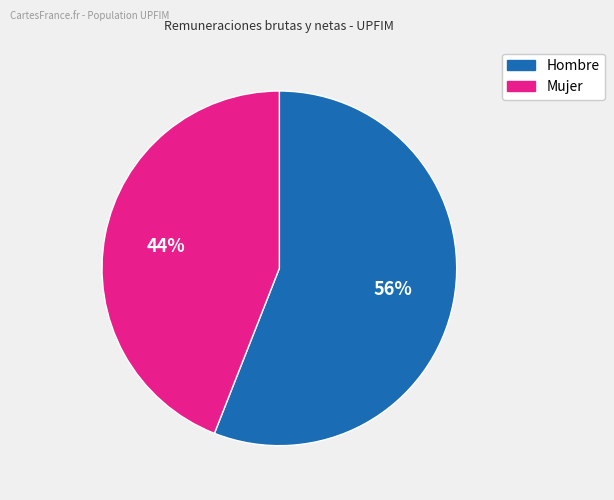

Which category has the biggest portion of the pie?

Hombre